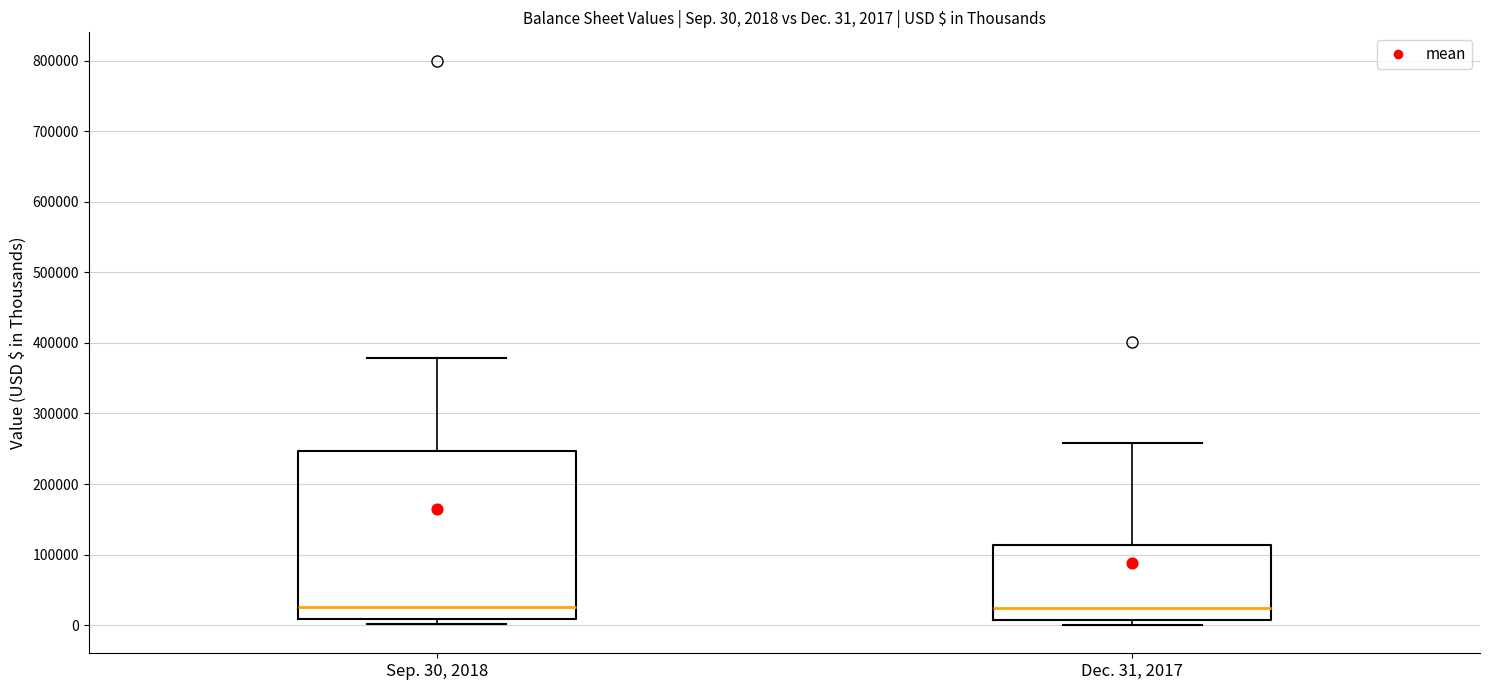

Which box is the tallest, from its lower edge to its upper edge?

Sep. 30, 2018